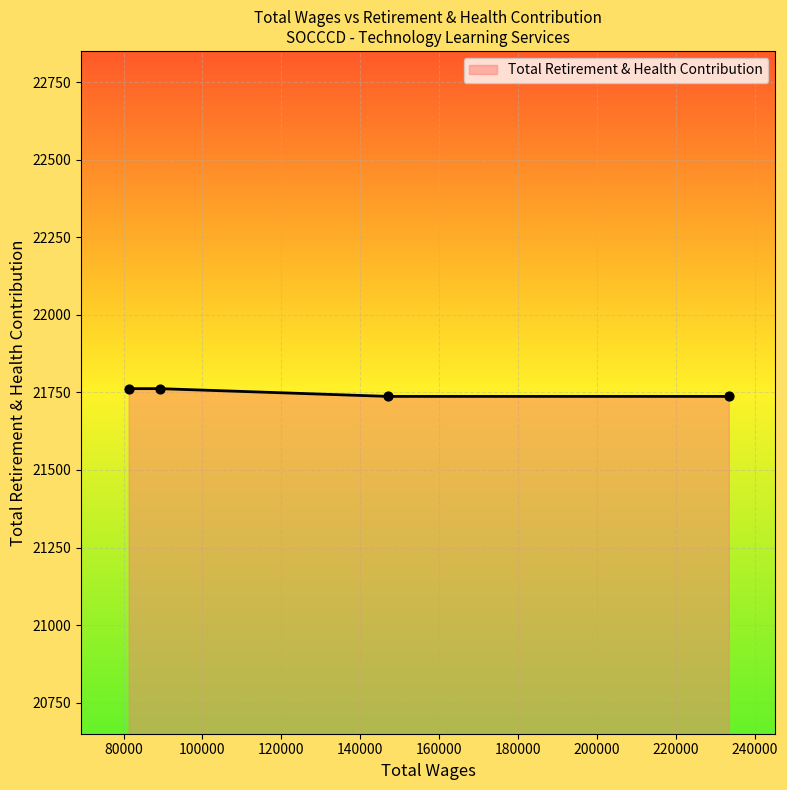

What is the sum of all values?

86998